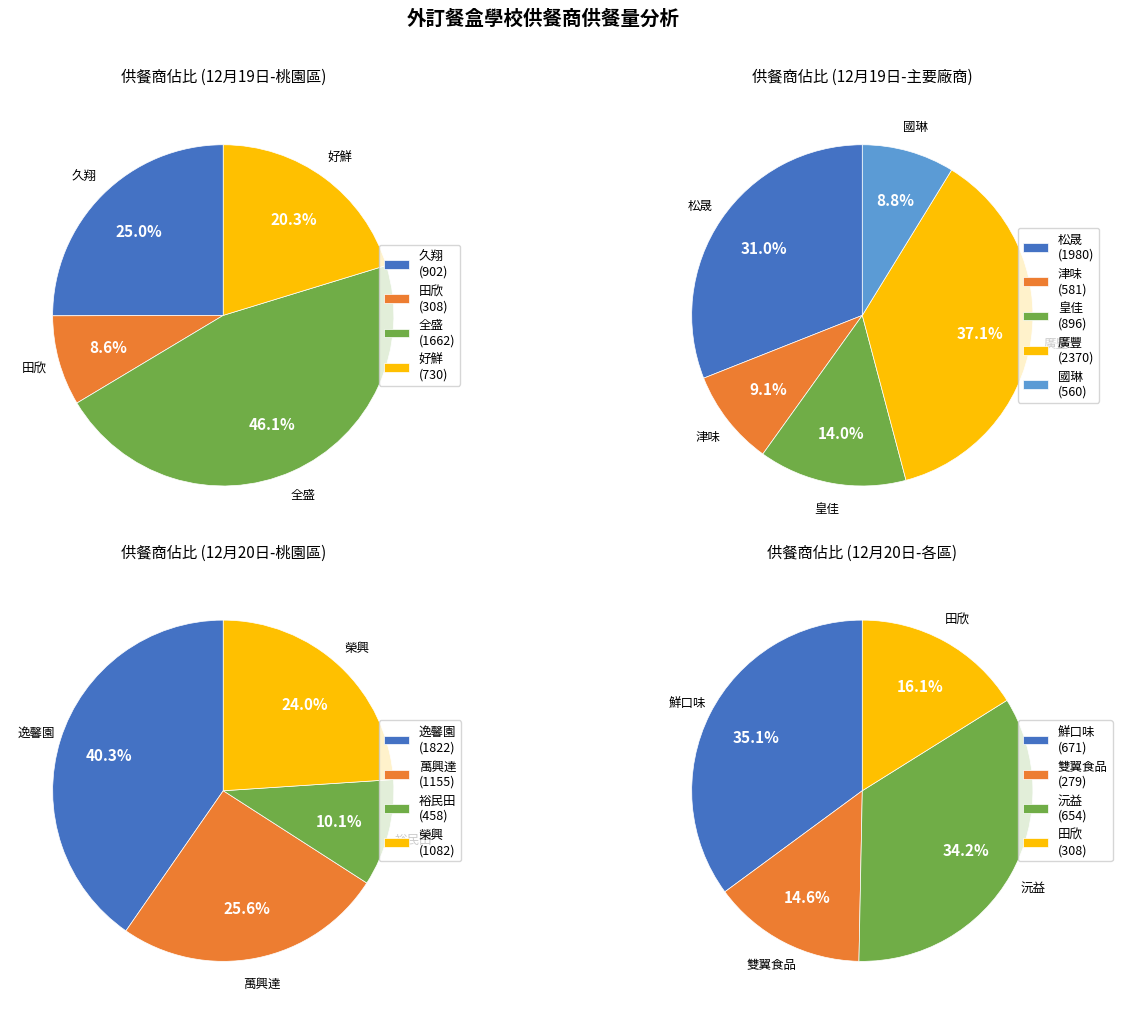

Which has a higher value, 津味 or 逸馨園?

逸馨園